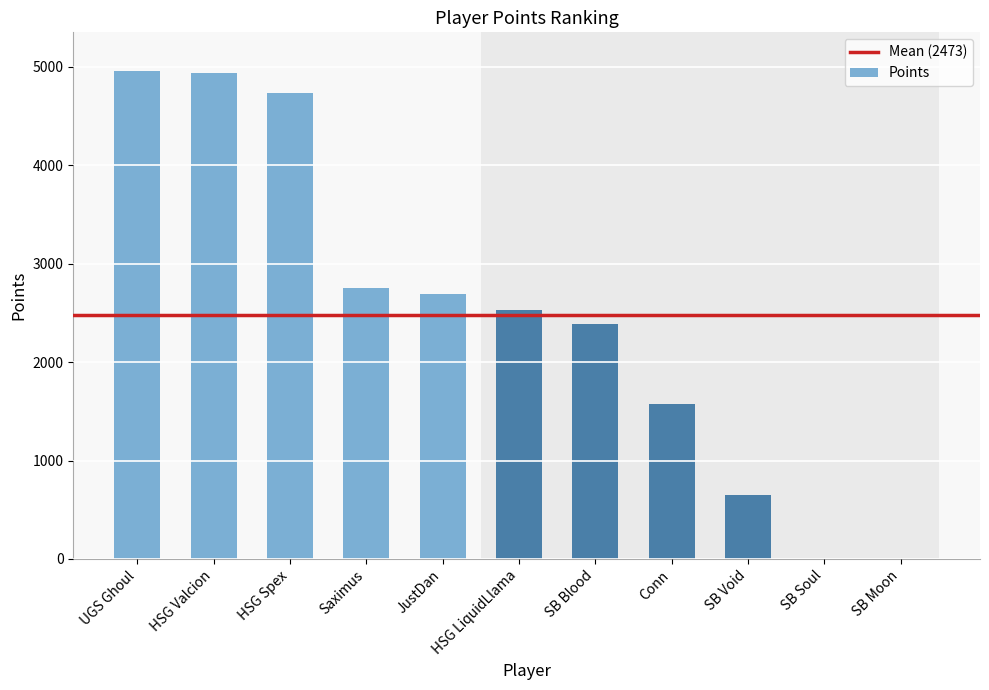

The chart shows a value of 4952 at UGS Ghoul. True or false?

True